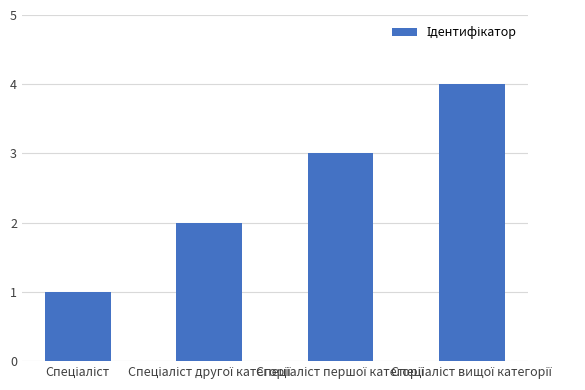

What is the greatest value displayed?

4